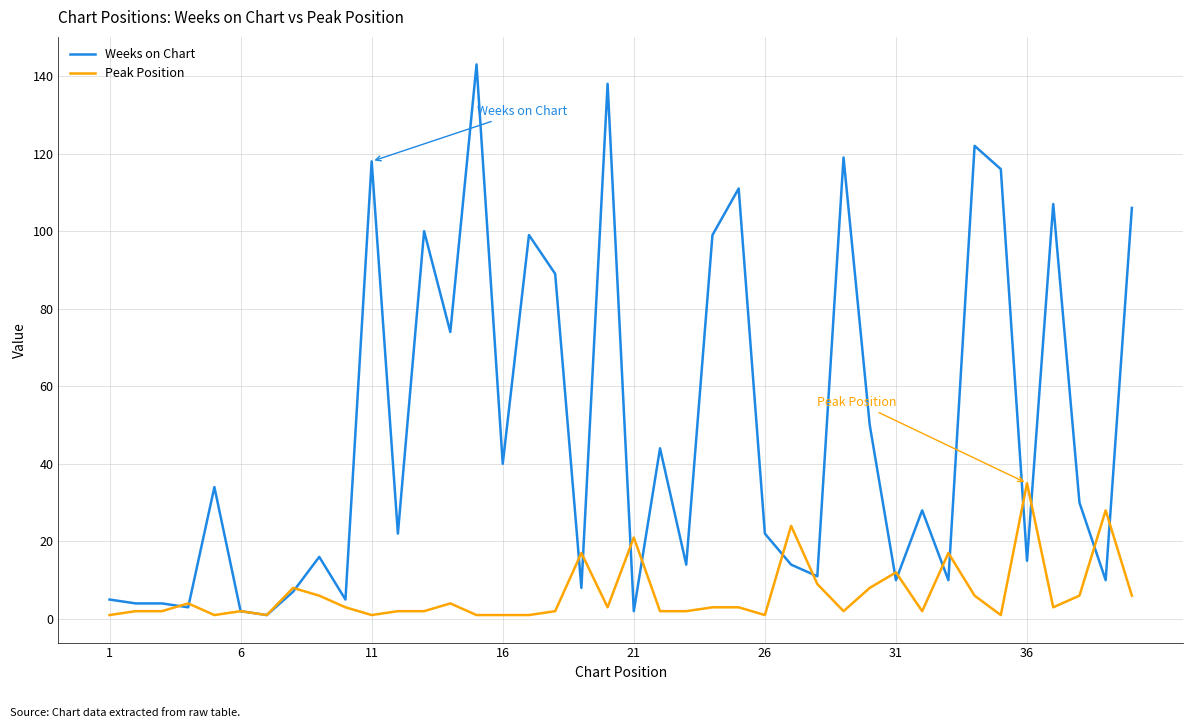

Which series ends up on top after the final intersection of Peak Position and Weeks on Chart?

Weeks on Chart